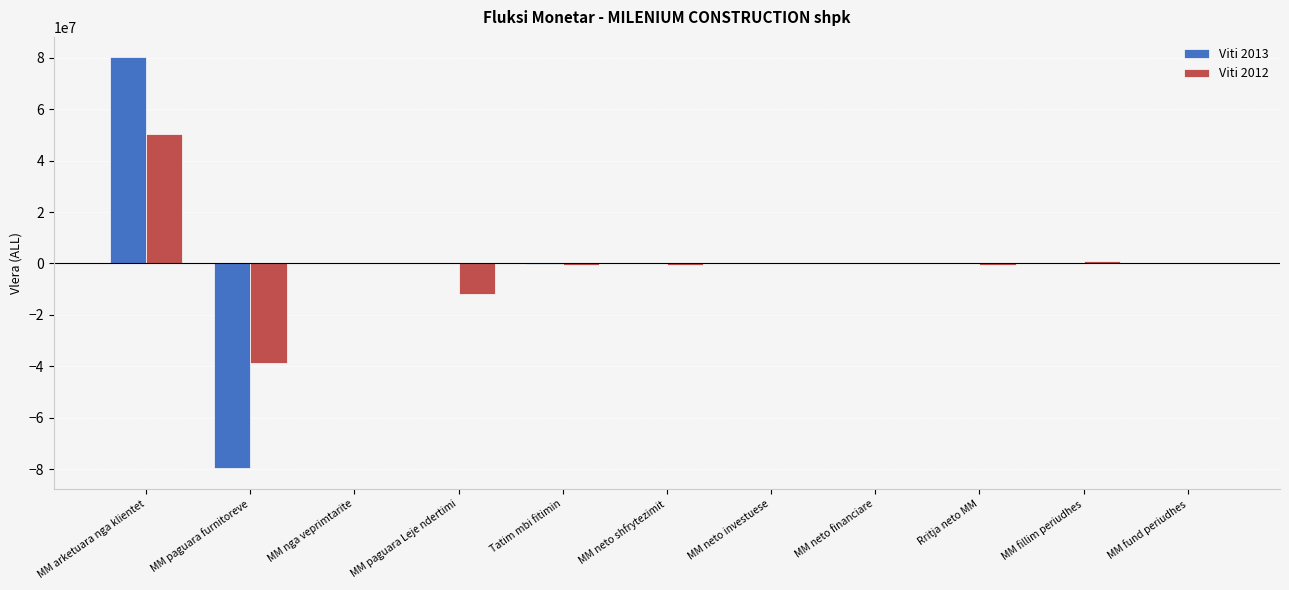

What is the total value across all series at MM arketuara nga klientet?

130415782